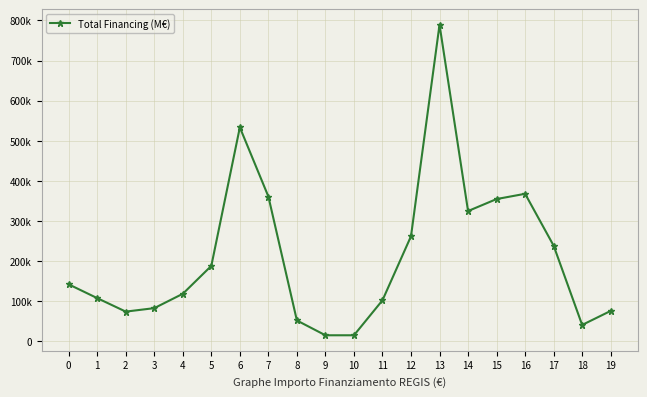

Is this an area chart (filled region under the line)?

No